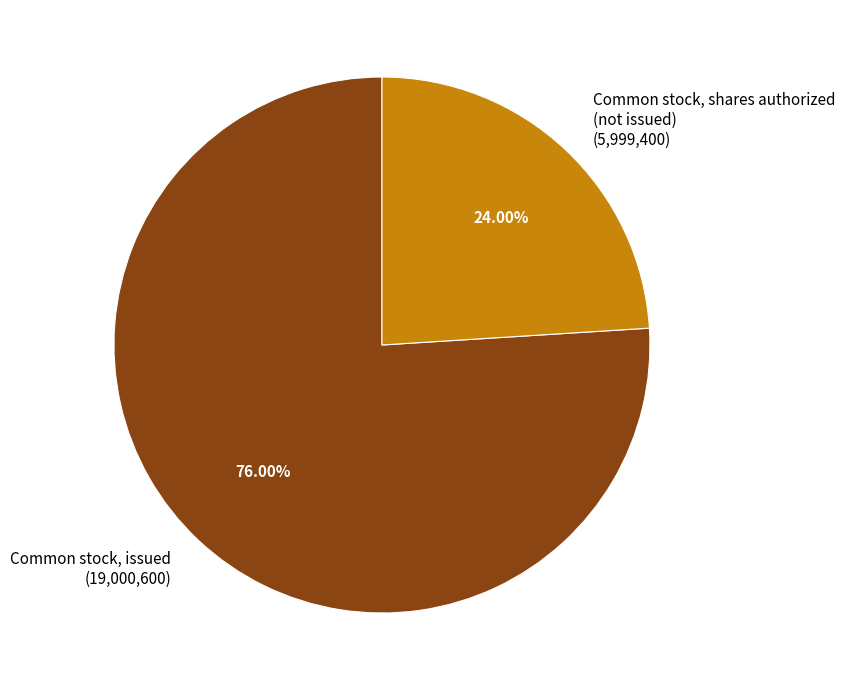

Do Common stock, issued (19,000,600) and Common stock, shares authorized (not issued) (5,999,400) together represent more than half of the pie?

Yes